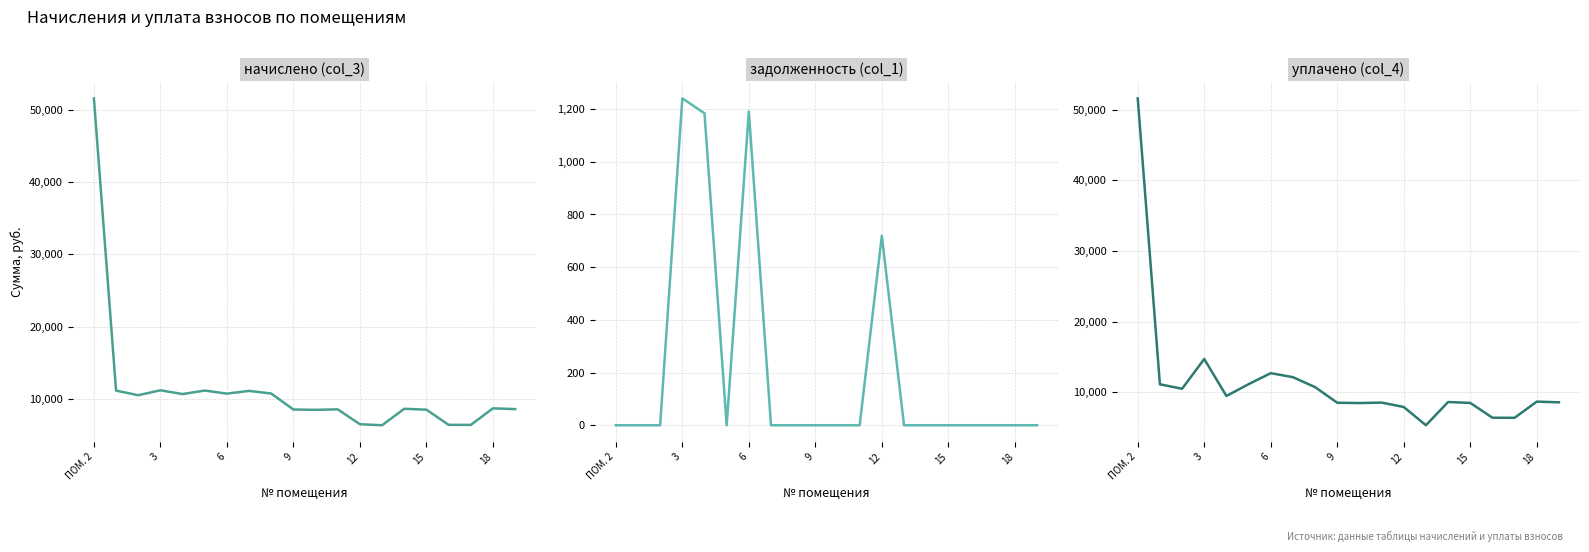

At which category is the sum across all series the highest?

ПОМ. 2